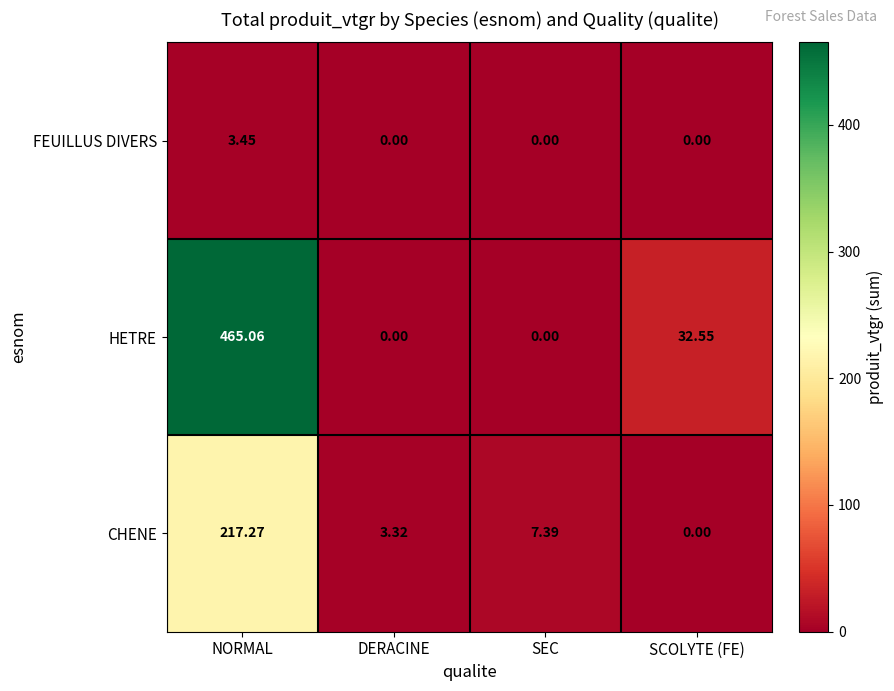

Where does the CHENE series first go above 7?

NORMAL